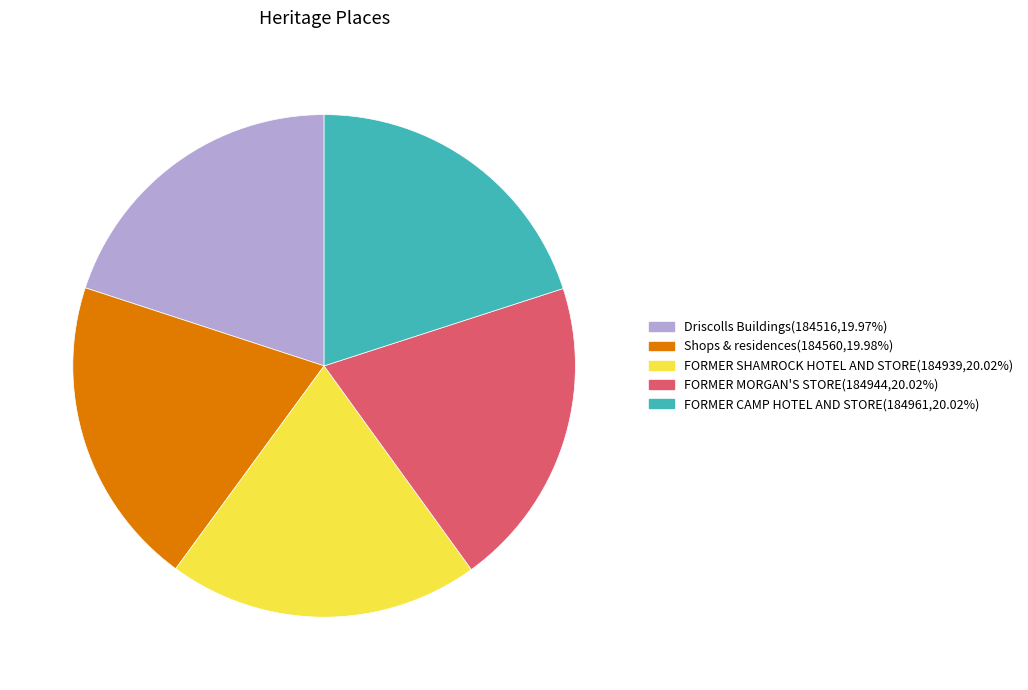

Is the sum of Shops & residences and FORMER CAMP HOTEL AND STORE greater than half?

No